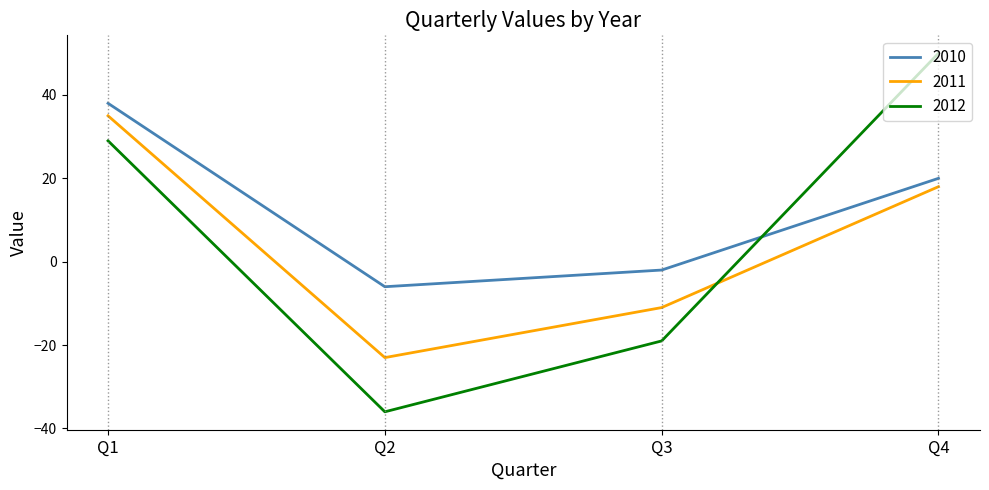

Where is the first local minimum for 2011?

Q2